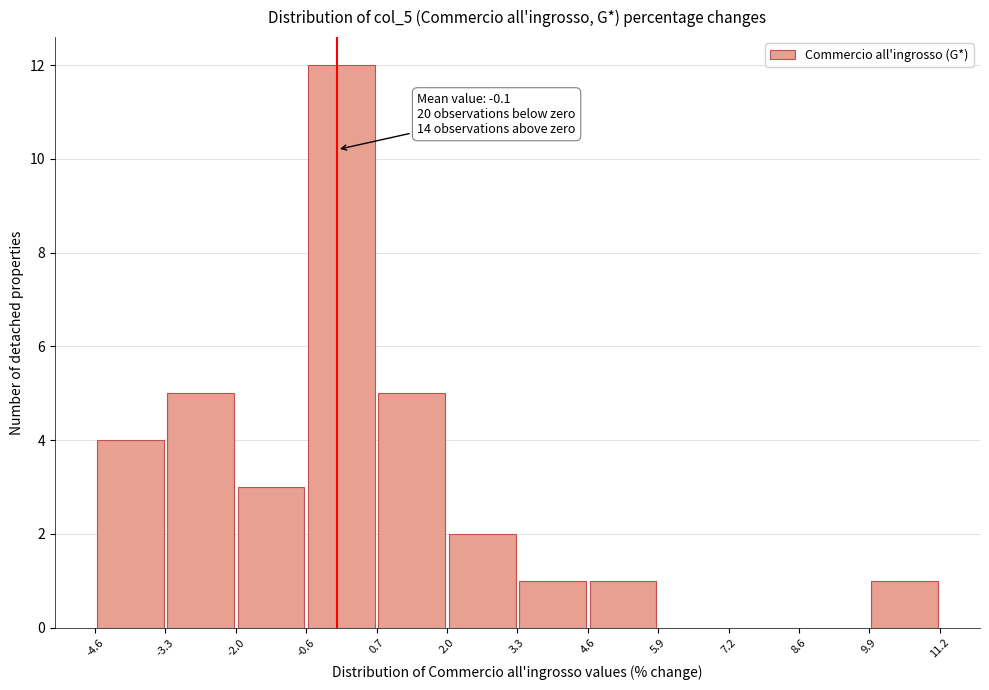

Which range on the x-axis has the tallest bar?

-0.6 to 0.7